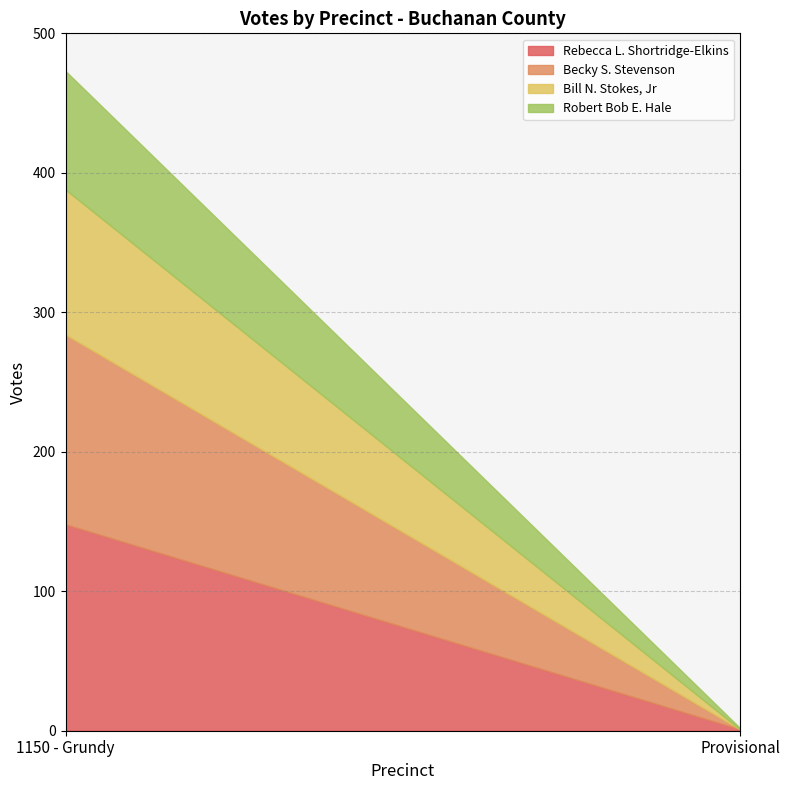

What is the difference between the maximum and minimum values in the Becky S. Stevenson series?

136